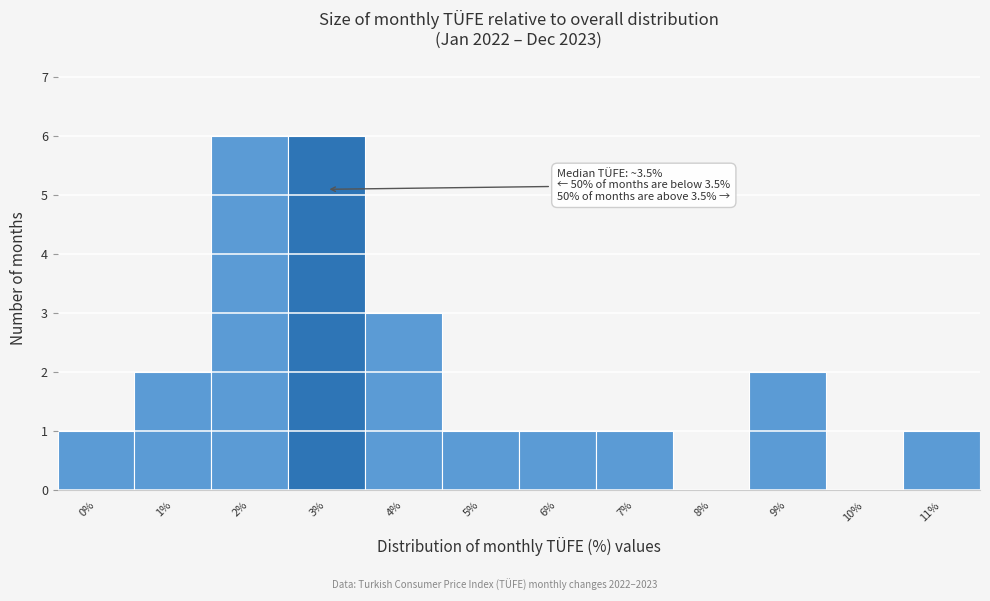

Reading right to left, extract all data points from this chart.

11%=1	10%=0	9%=2	8%=0	7%=1	6%=1	5%=1	4%=3	3%=6	2%=6	1%=2	0%=1